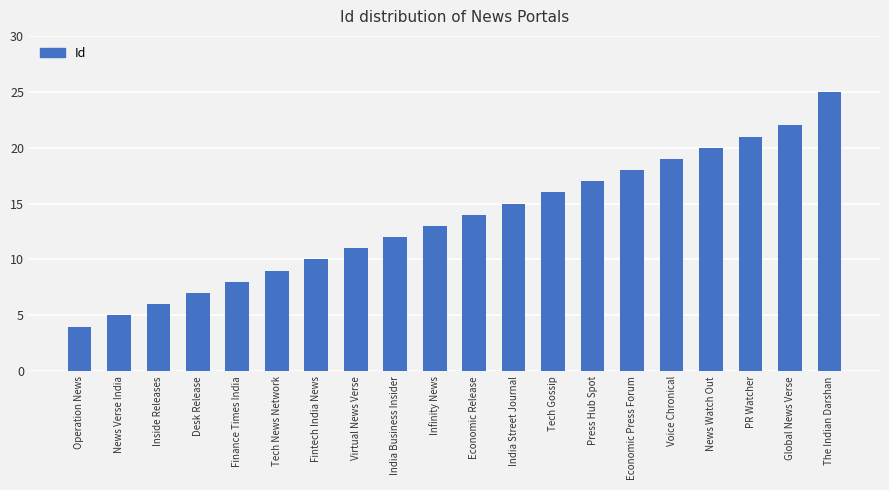

What is the label of the 17th bar from the right?

Desk Release